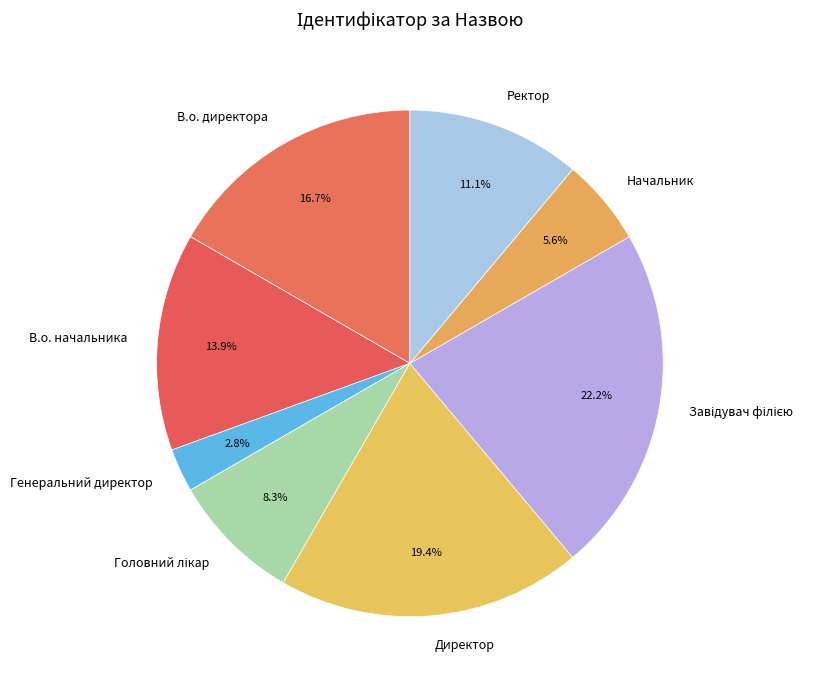

What is the smallest slice in the pie chart?

Генеральний директор